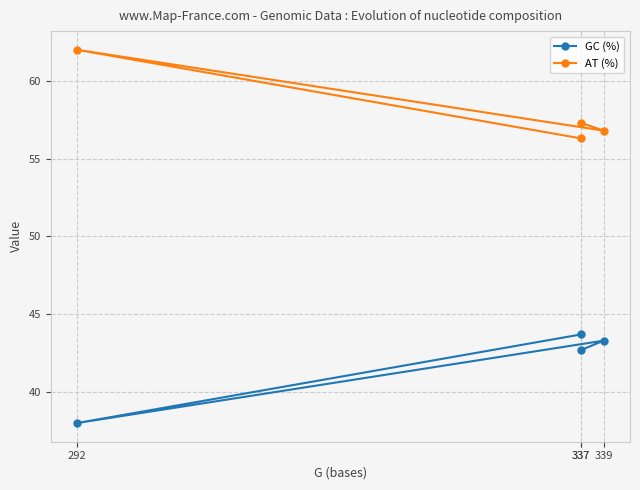

Reading left to right, list all the values displayed in this chart.

GC (%): 337=43.7	292=38.0	339=43.3	337=42.7
AT (%): 337=56.3	292=62.0	339=56.8	337=57.3